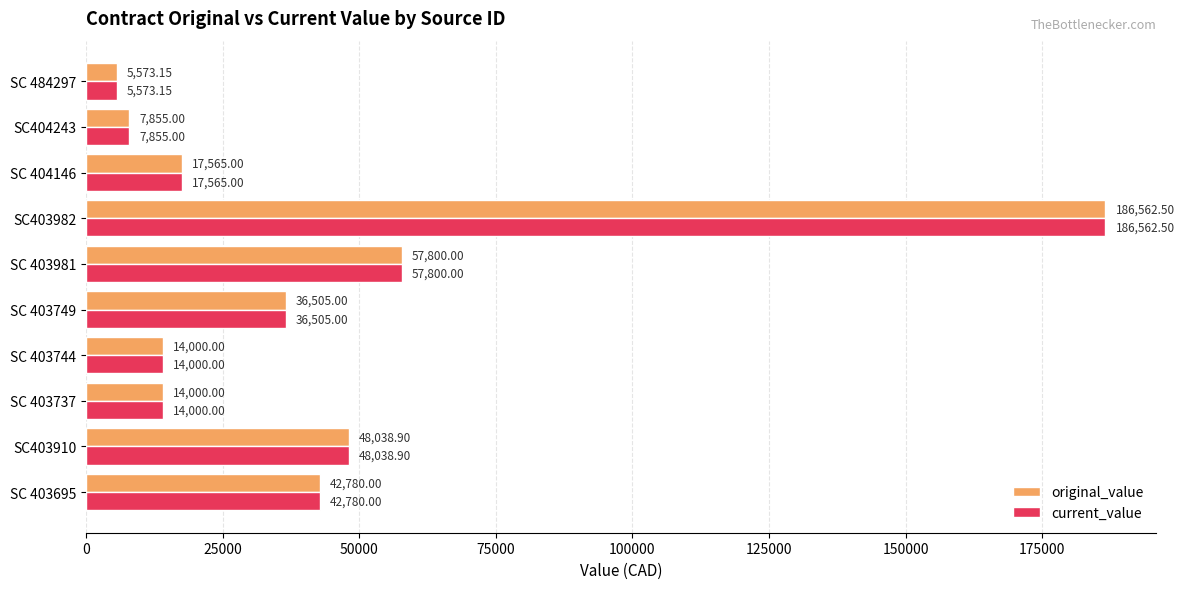

What is the average value of the current_value series?

43068.0